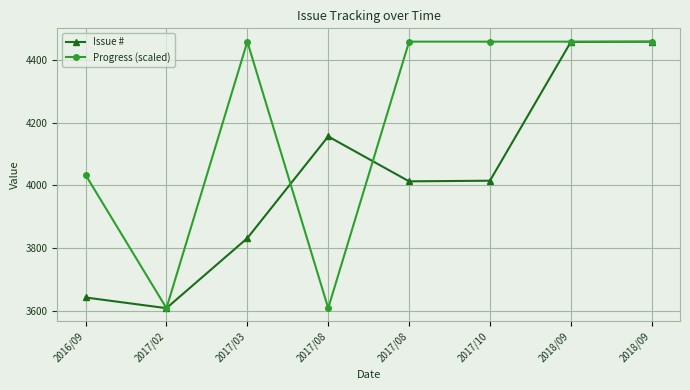

How many interior local valleys does the Issue # series have?

2